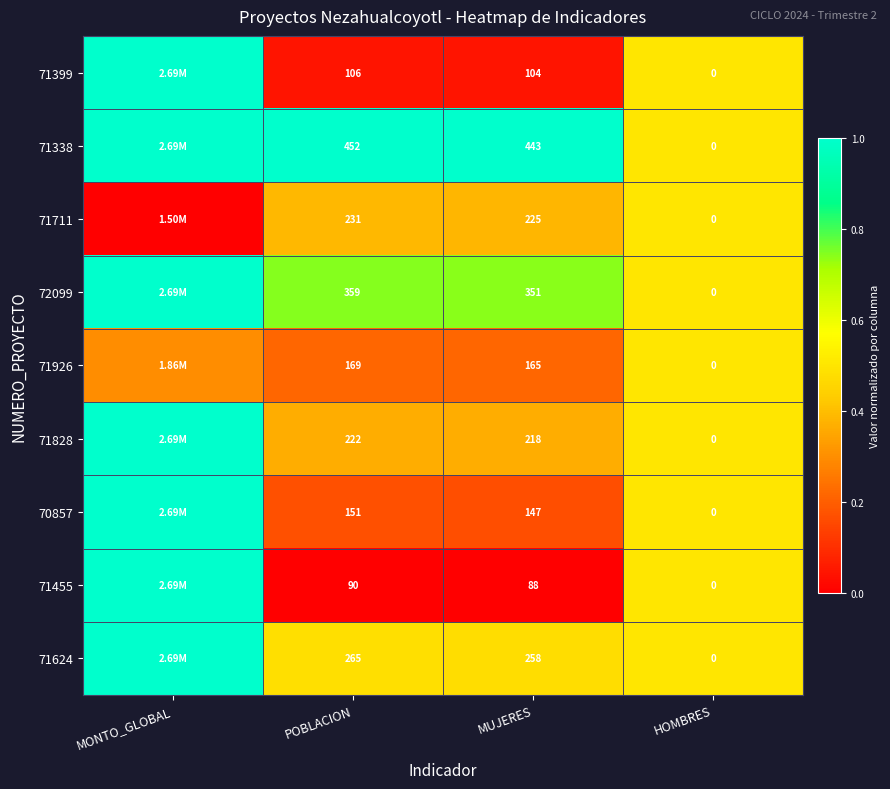

Is the value of 70857 at POBLACION greater than the value of 71399 at HOMBRES?

Yes